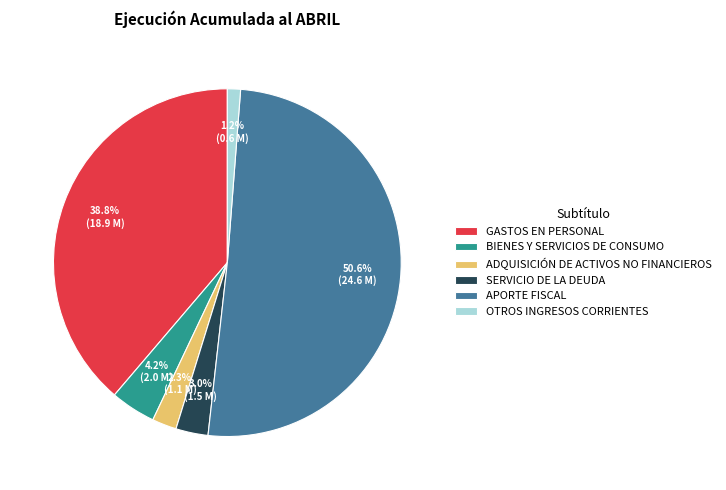

To the nearest percent, what is the difference between the largest and smallest slice percentages?

49%